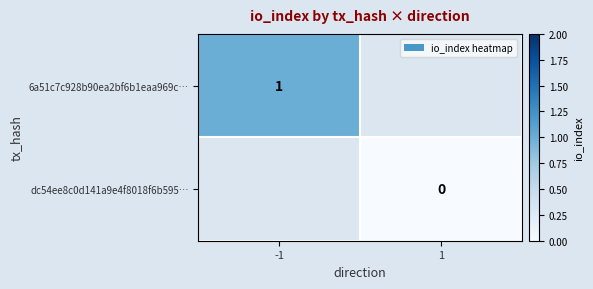

How many distinct data groups are displayed?

2